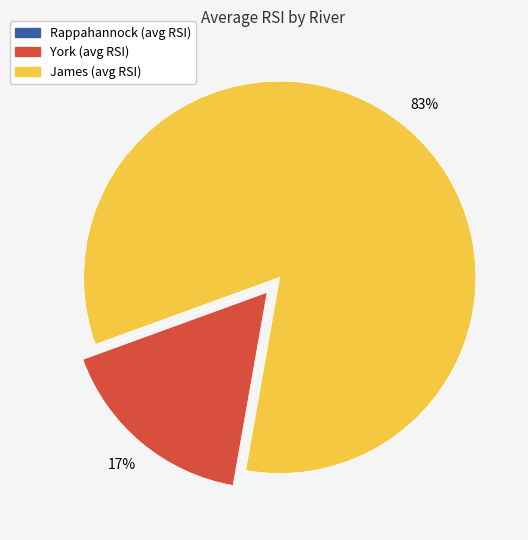

Combined, do James and York account for over 50%?

Yes